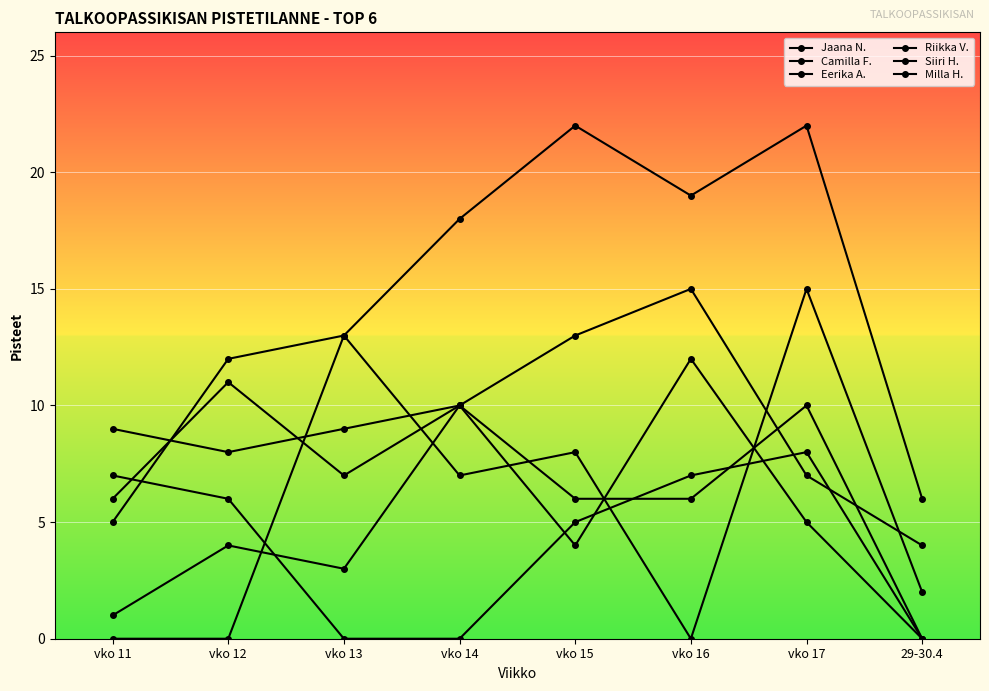

At which category does Riikka V. reach its first local peak?

vko 13